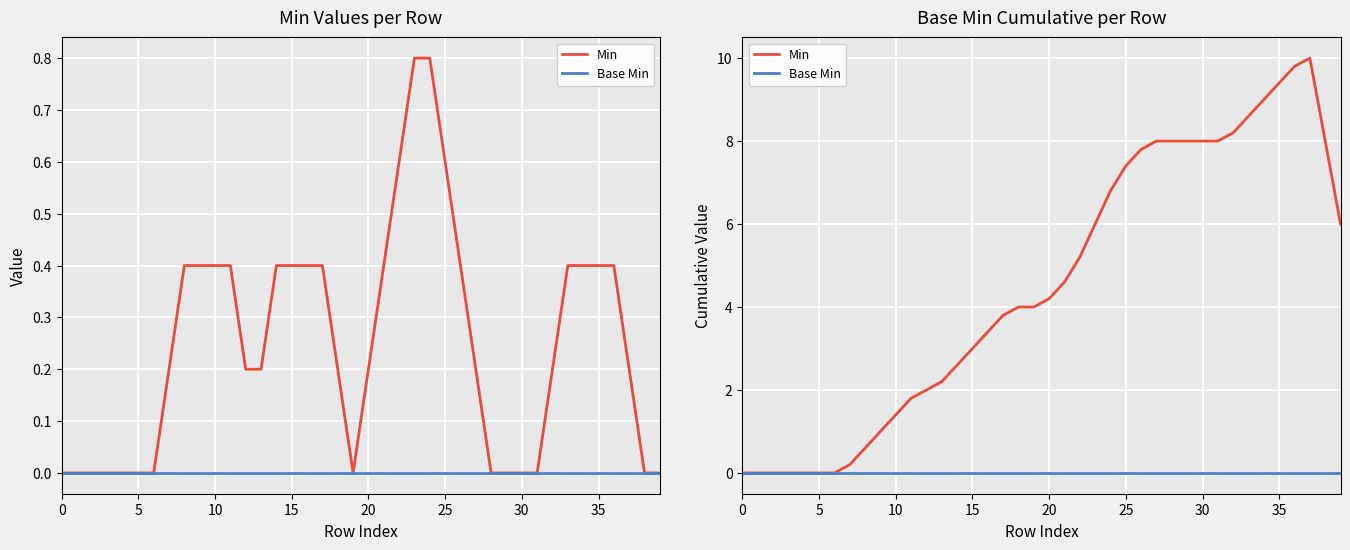

The value of Base Min at 35 is 0.0. True or false?

True